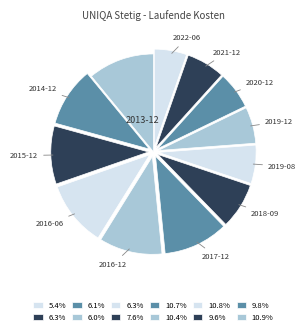

Which category has the smallest portion of the pie?

2022-06